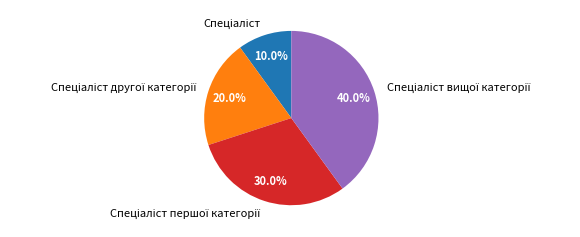

Is there a majority slice in this chart?

No